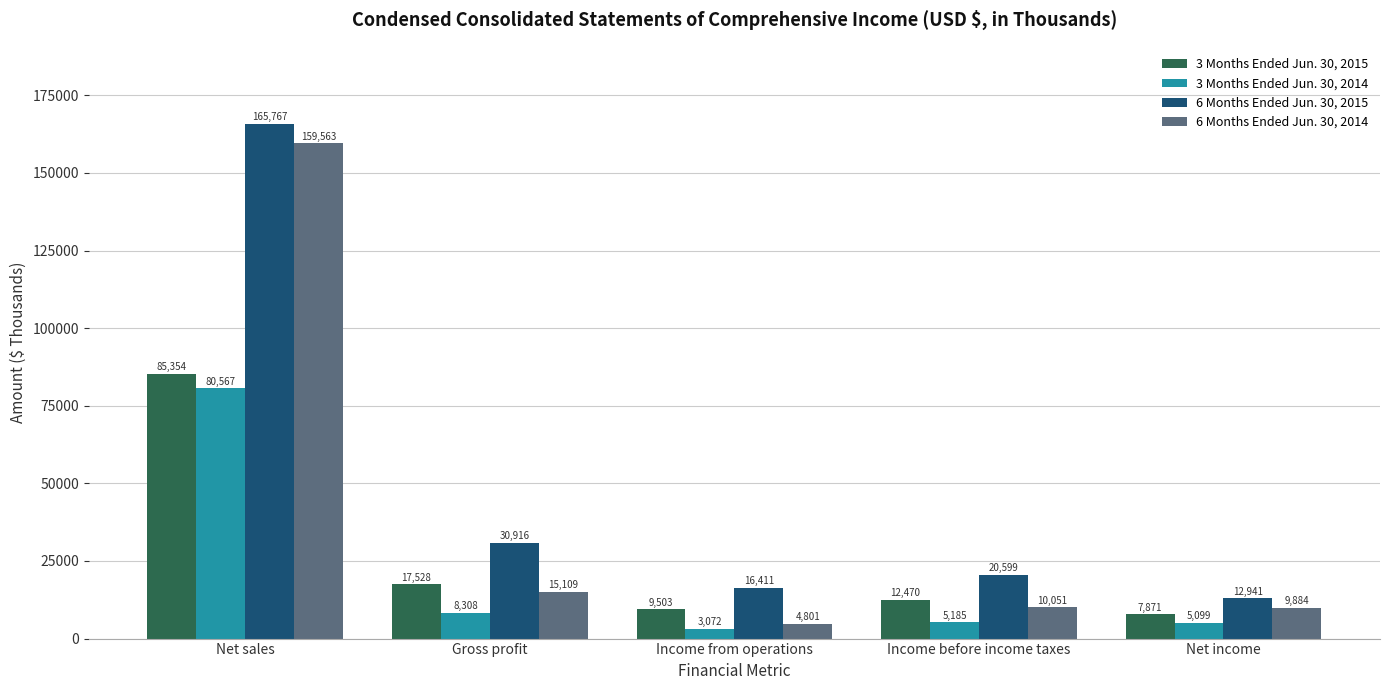

What are all the series names shown in the legend?

3 Months Ended Jun. 30, 2015, 3 Months Ended Jun. 30, 2014, 6 Months Ended Jun. 30, 2015, 6 Months Ended Jun. 30, 2014